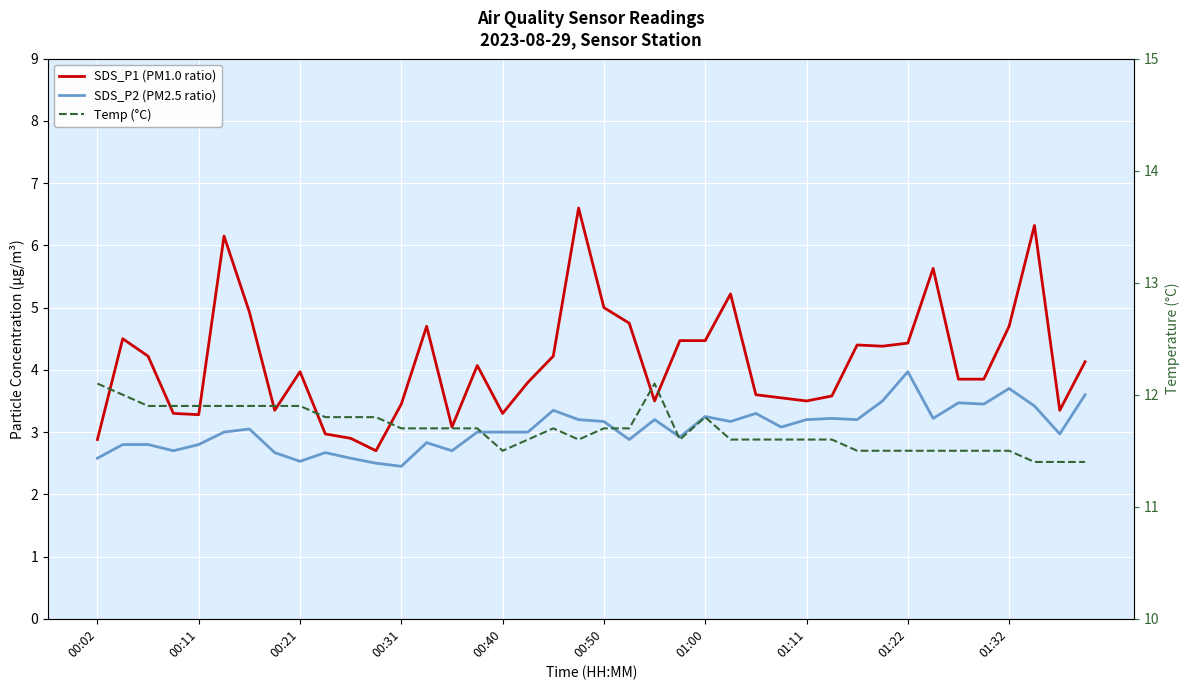

The value of SDS_P2 (PM2.5 ratio) at 34 is 3.5. True or false?

True